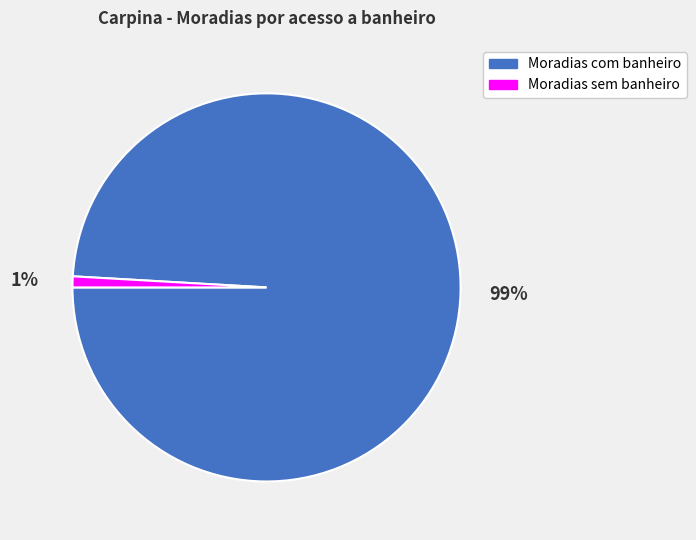

What is the majority slice?

Moradias com banheiro